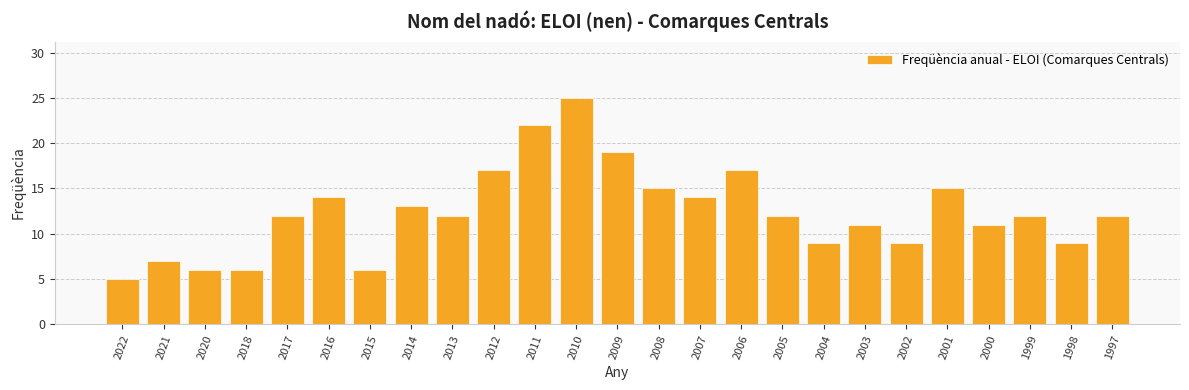

What is the value of the 2nd bar from the left?

7